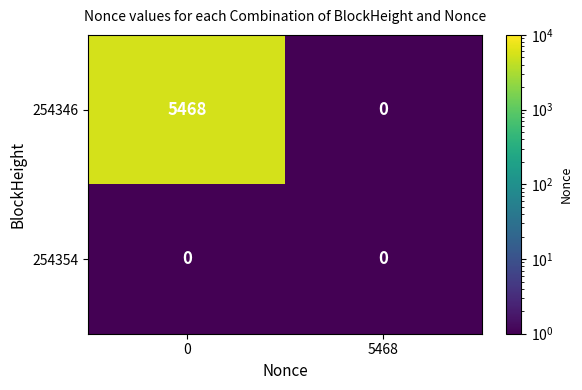

Reading right to left, extract all data points from this chart.

254346: 5468=0	0=5468
254354: 5468=0	0=0